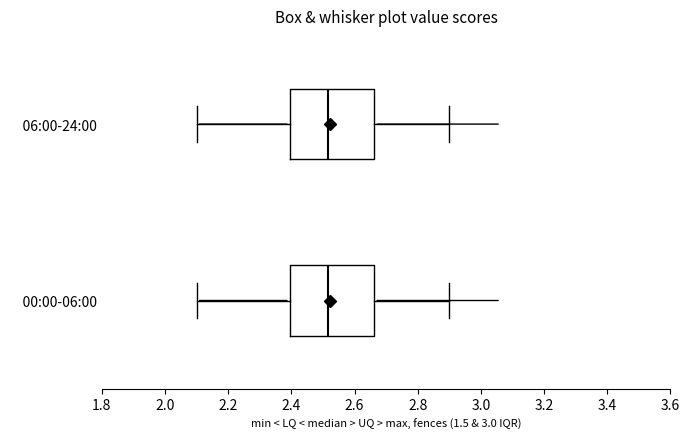

Reading bottom to top, read every box against the x-axis: the position of its median line, the range the box covers, and the ends of its whiskers. The values are not printed on the chart, so give them approximately, as read against the axis.

00:00-06:00: median 2.52, box 2.40 to 2.66, whiskers 2.10 to 2.90
06:00-24:00: median 2.52, box 2.40 to 2.66, whiskers 2.10 to 2.90